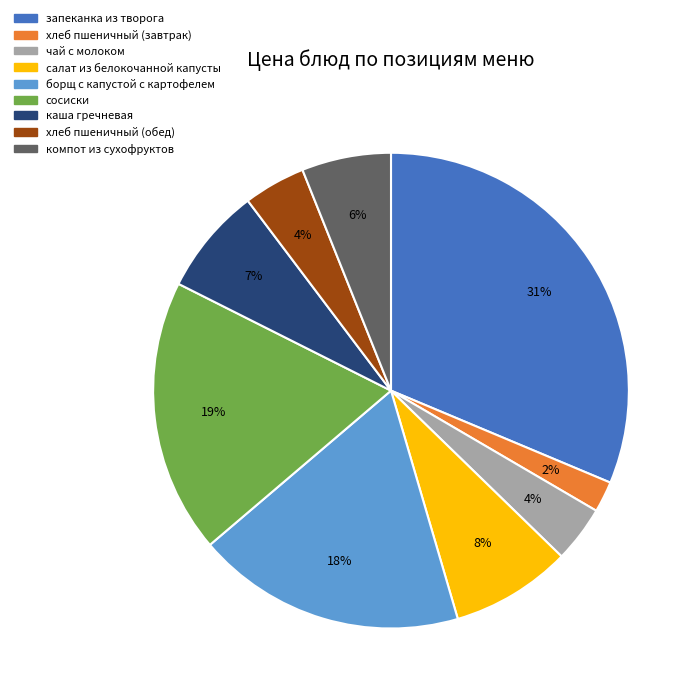

Which slice is the smallest?

хлеб пшеничный (завтрак)